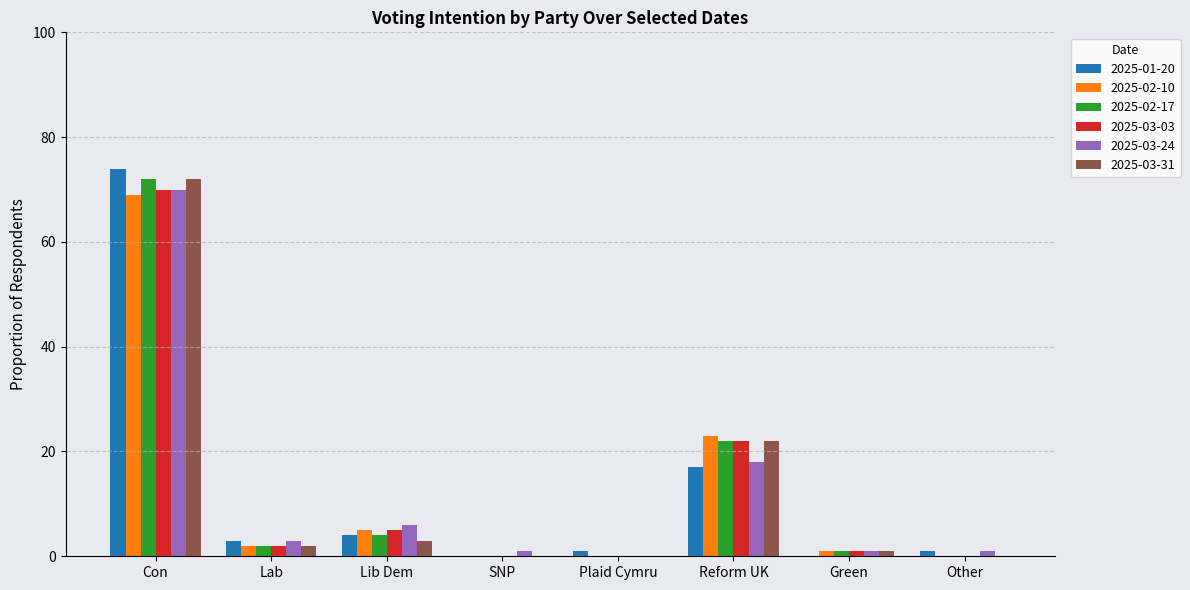

True or false: 2025-02-17 has a value of -47 at Plaid Cymru.

False